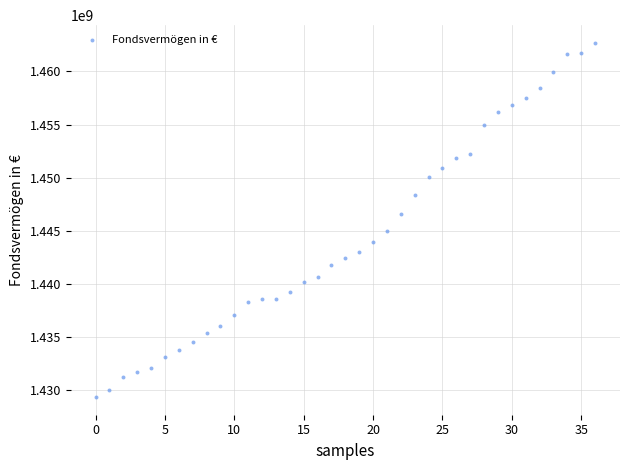

What is the range of Y values (max minus min)?

33371862.3